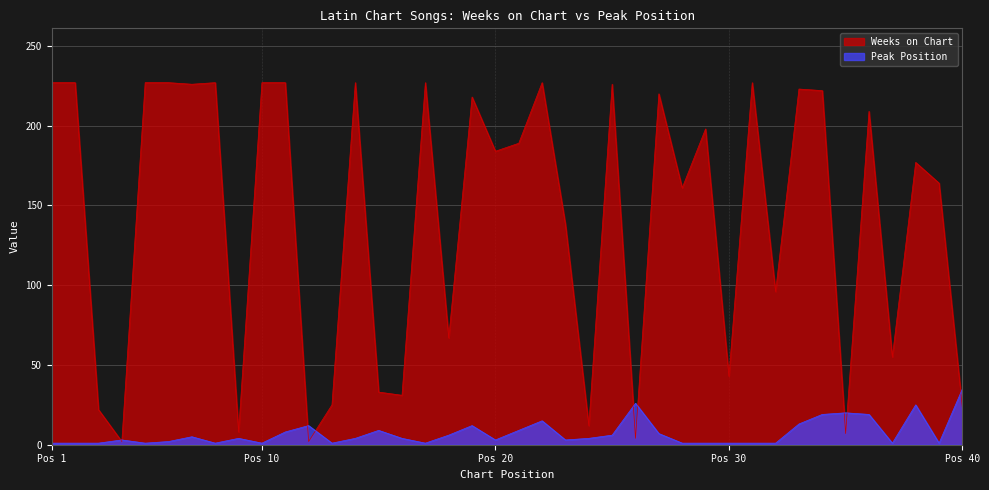

Which series has the largest total across all categories?

Weeks on Chart